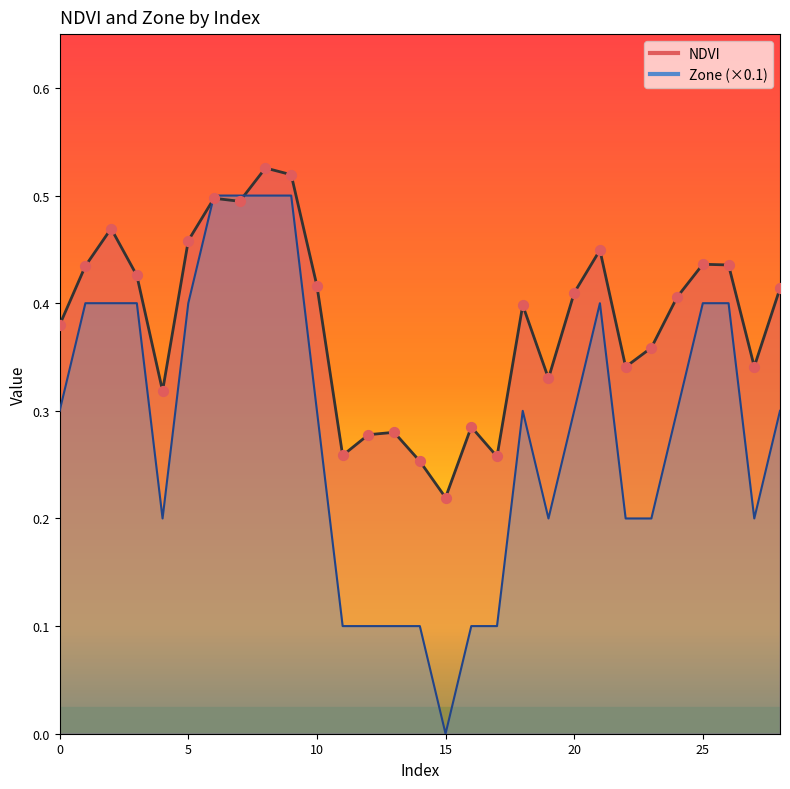

Is the value of Zone at 27 greater than the value of NDVI at 13?

No